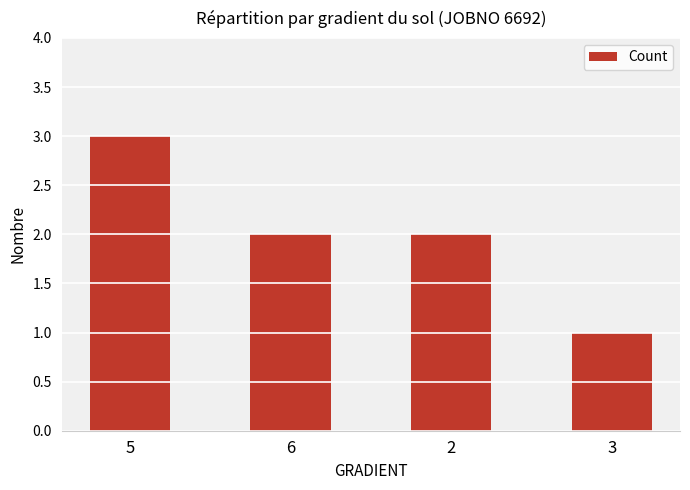

What is the smallest value displayed?

1